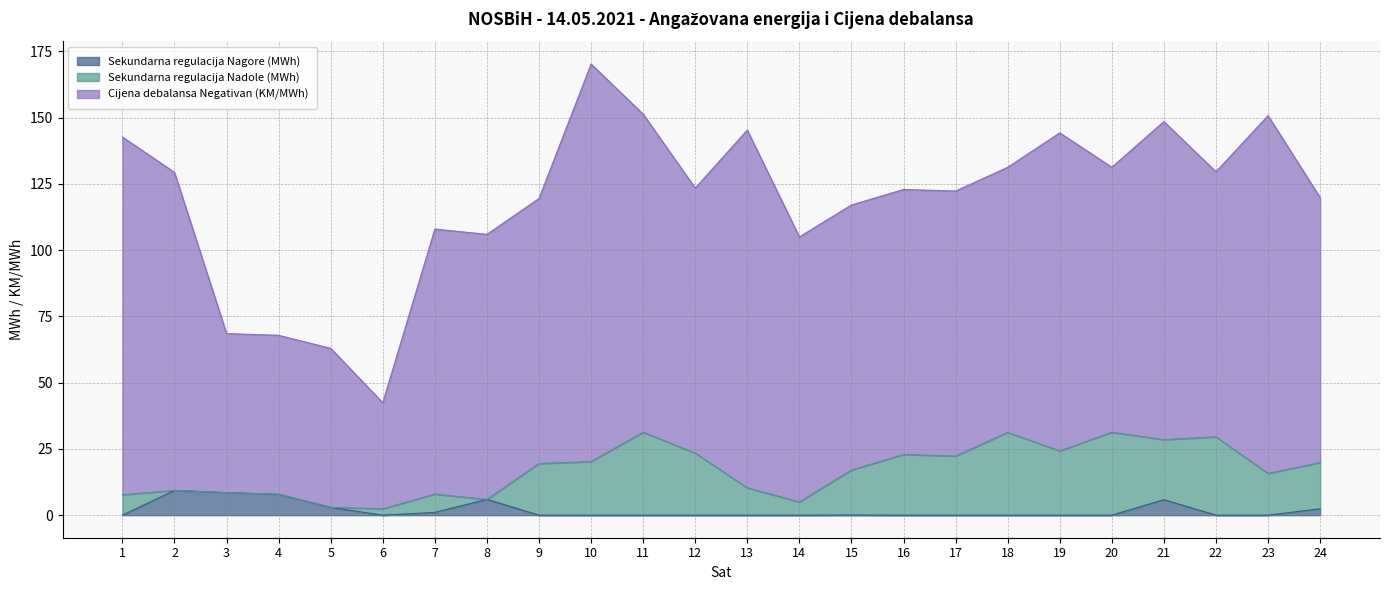

Between 18 and 15, which is larger?

15